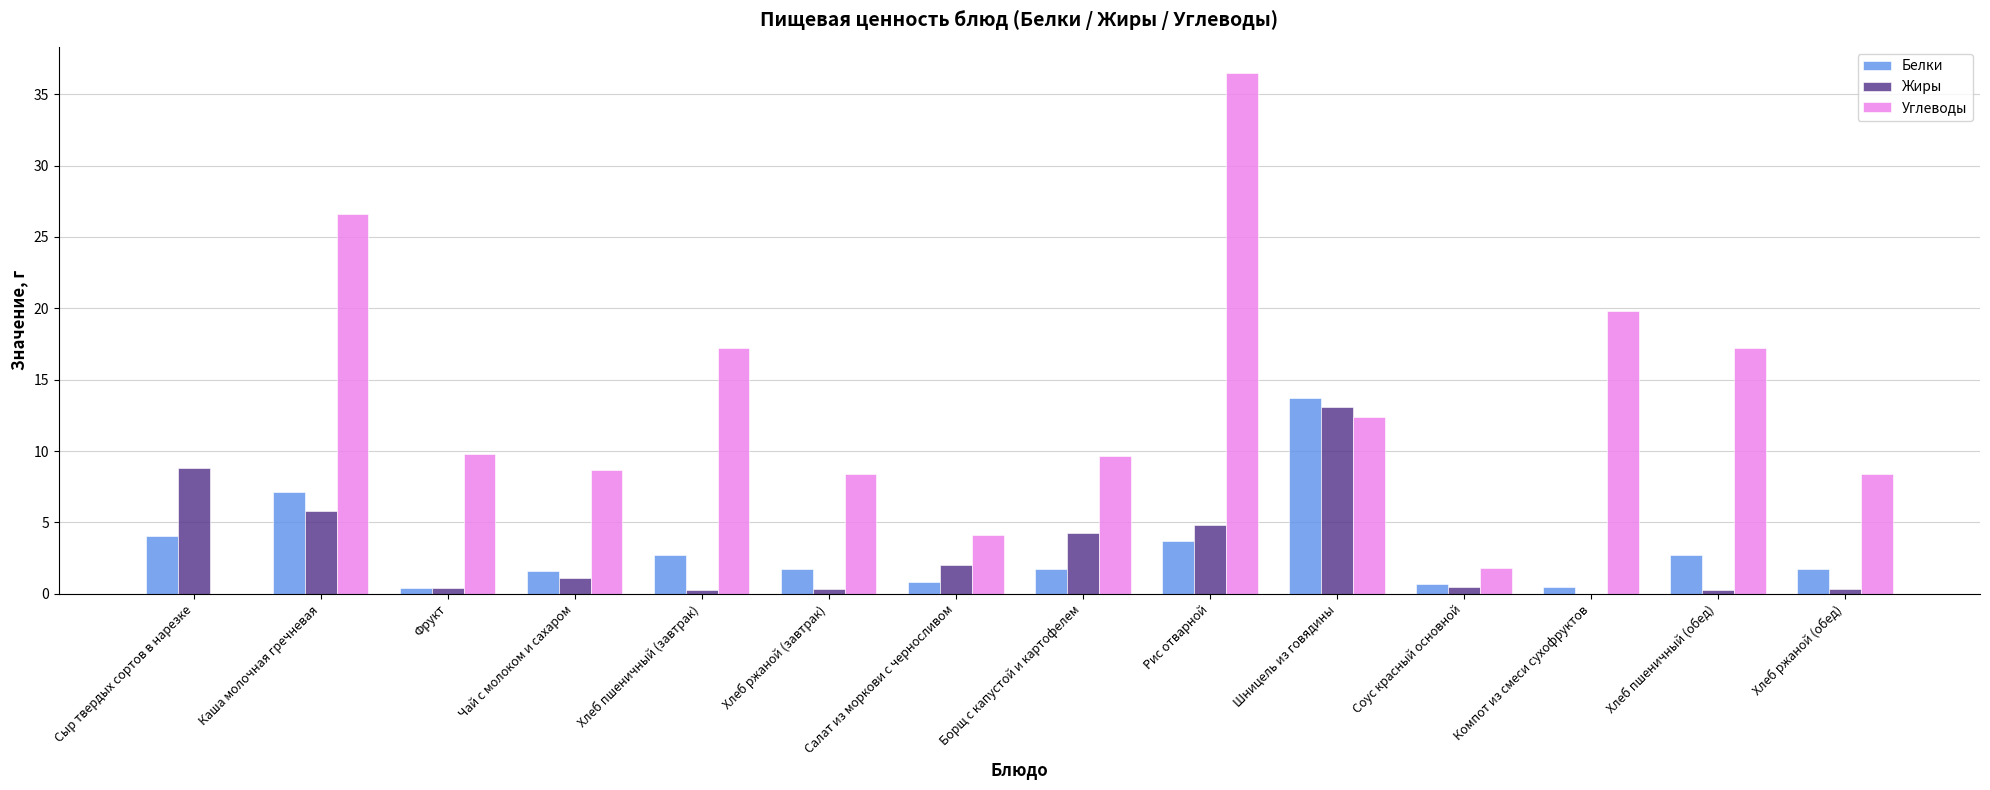

The Углеводы series shows 16.6 at Борщ с капустой и картофелем. True or false?

False